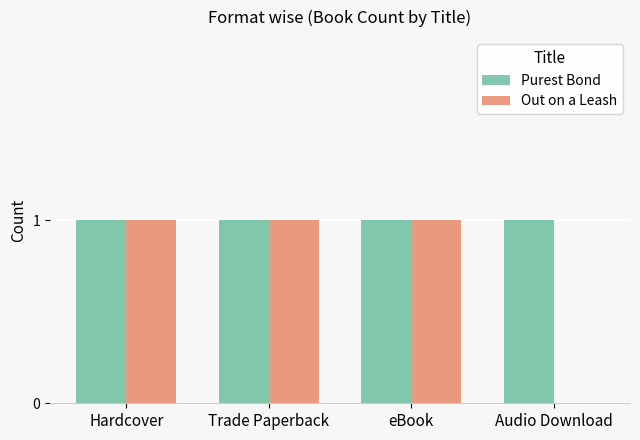

The value of Out on a Leash at eBook is 1. True or false?

True